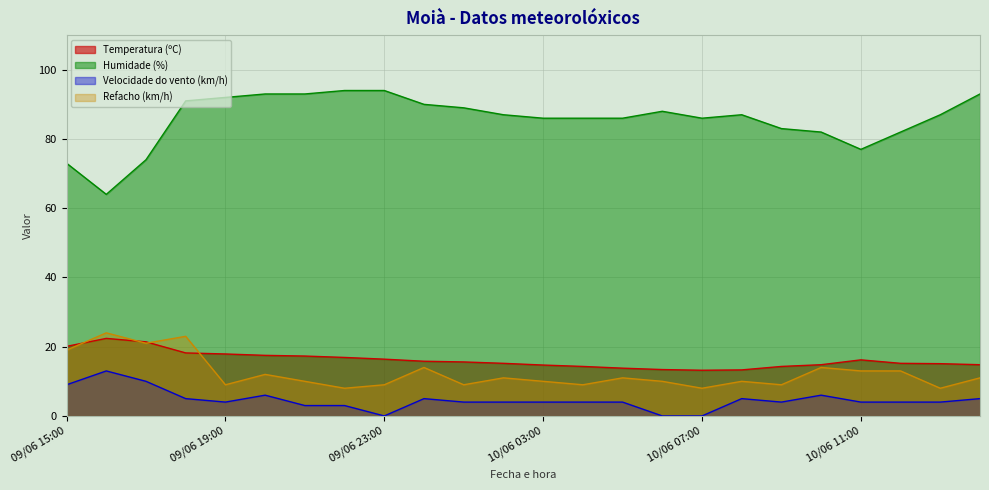

Is the value of Velocidade do vento (km/h) at 10/06 11:00 greater than the value of Refacho (km/h) at 10/06 10:00?

No